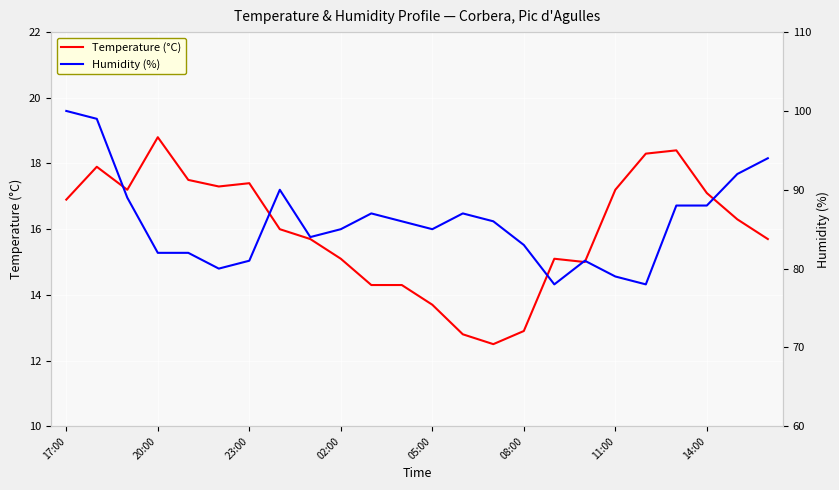

What is the average value of the Humidity (%) series?

86.0